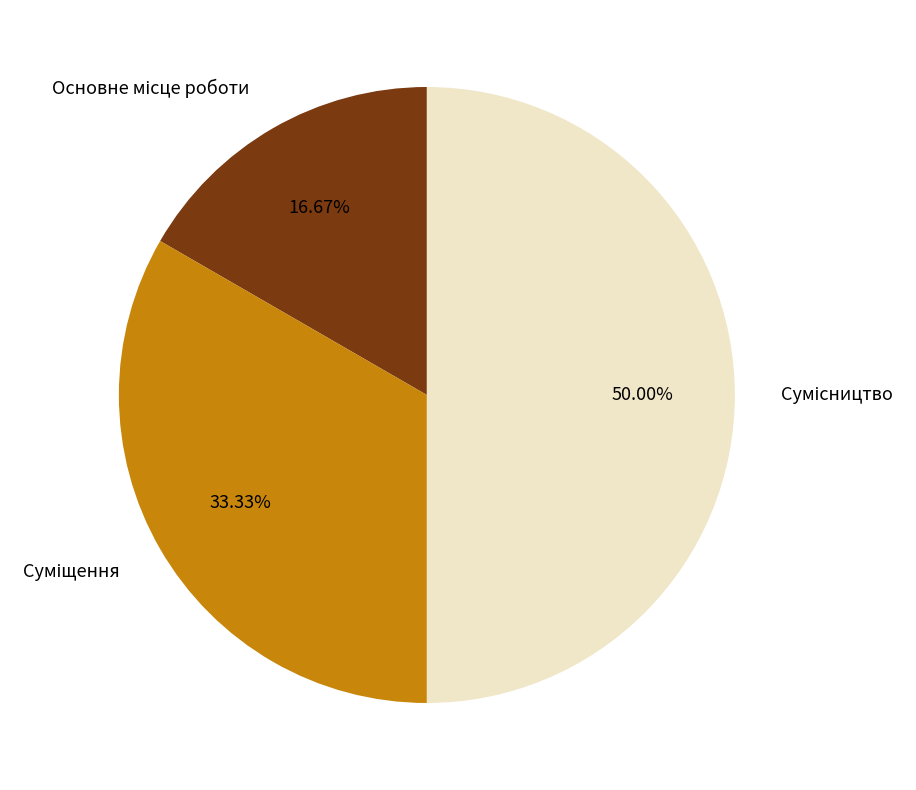

Which slice is the largest?

Сумісництво